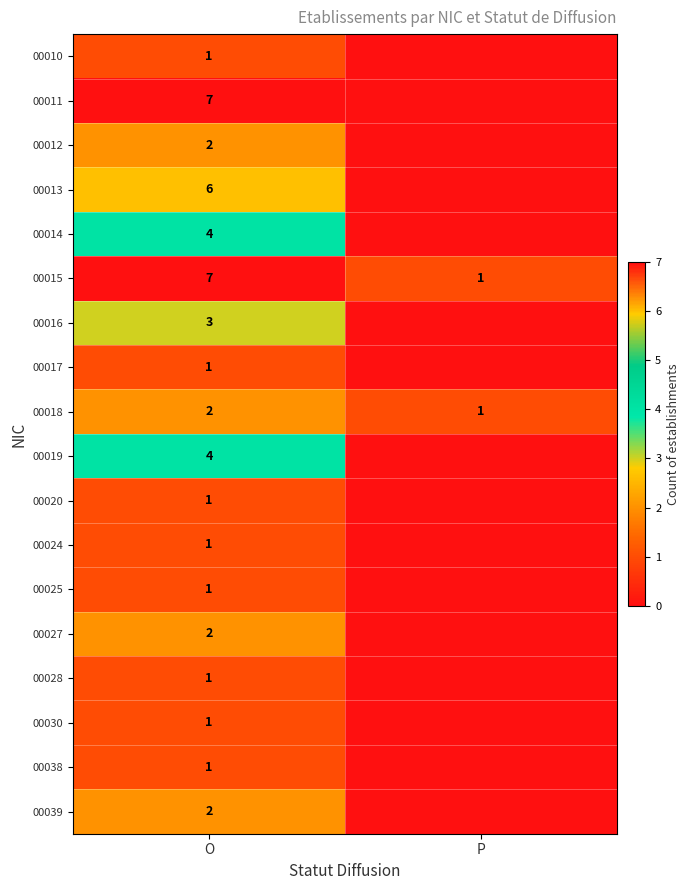

At which label is 00018 closest to 1?

P